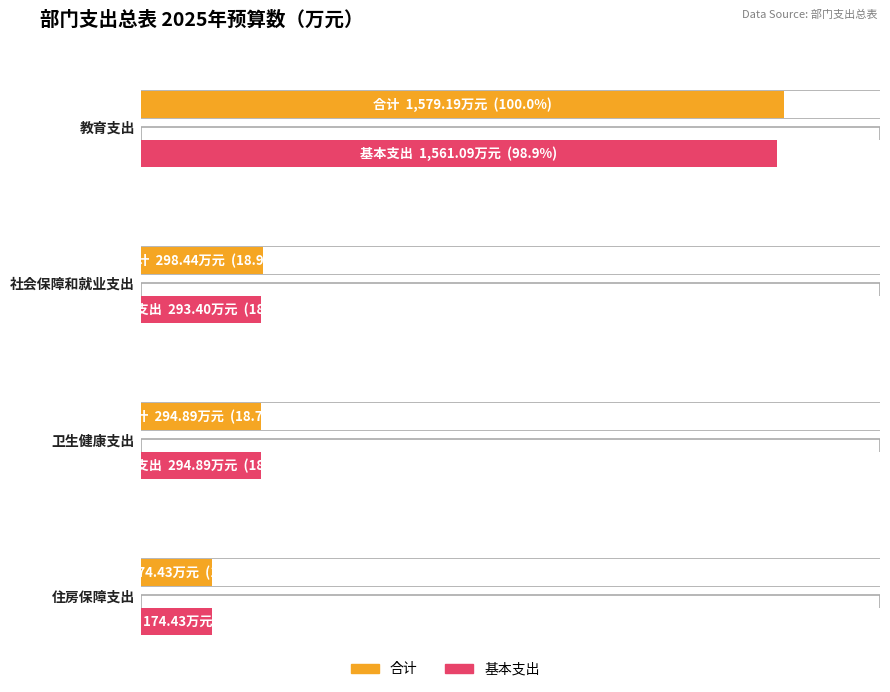

At which label does 合计 reach its minimum?

住房保障支出